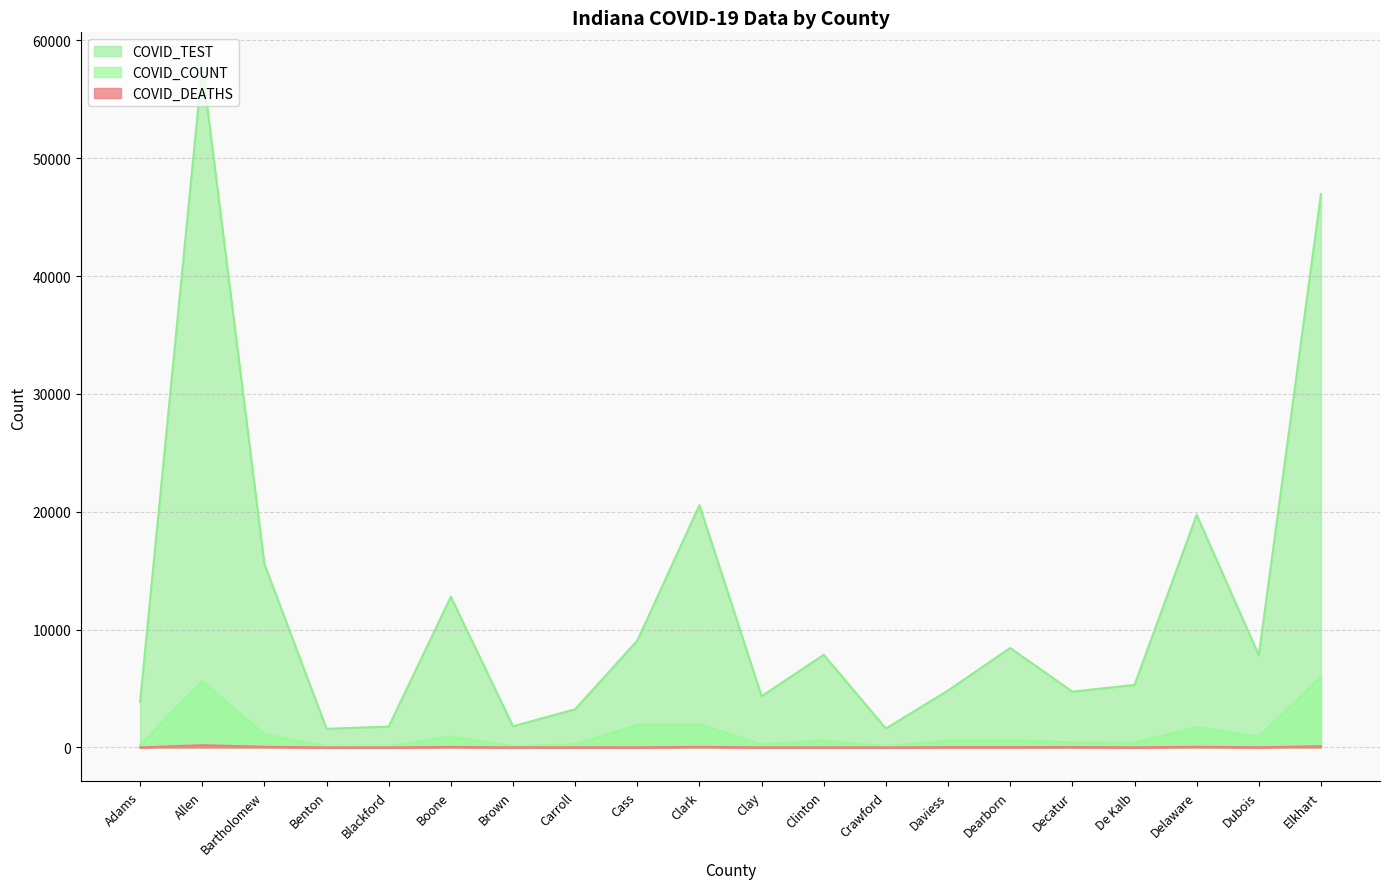

True or false: COVID_TEST and COVID_DEATHS cross at least once.

False